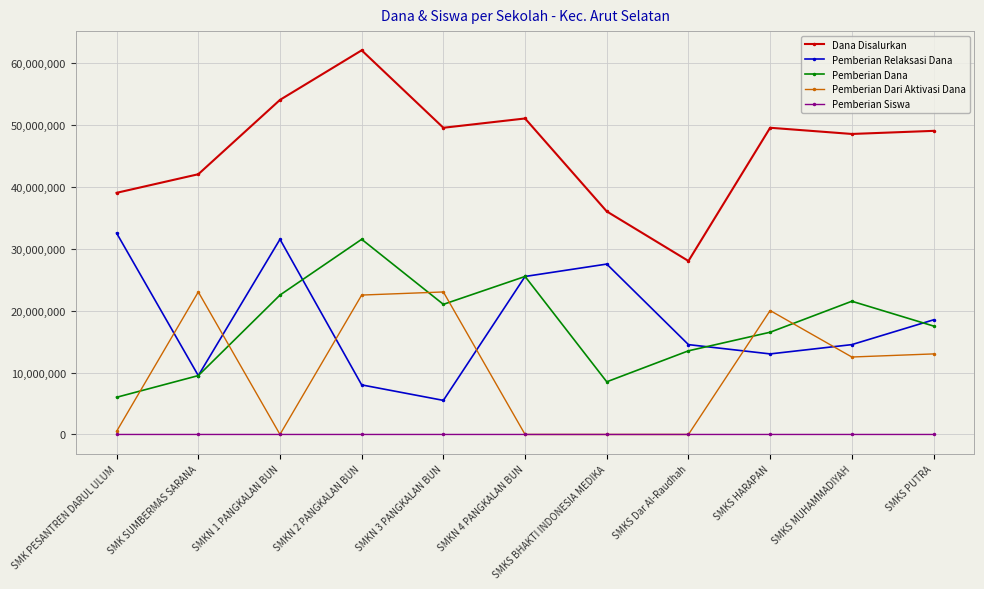

At which label does Pemberian Dana reach its minimum?

SMK PESANTREN DARUL ULUM